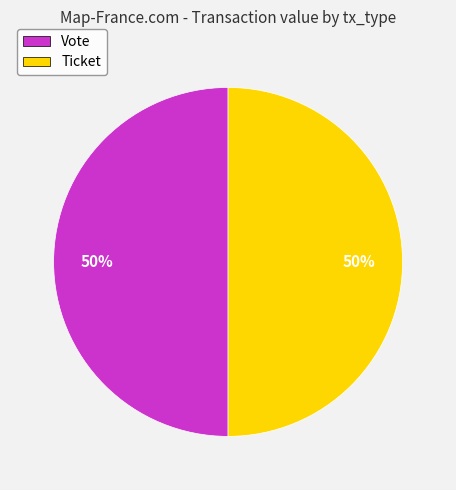

What is the ratio of the value at Ticket to the value at Vote?

1.0